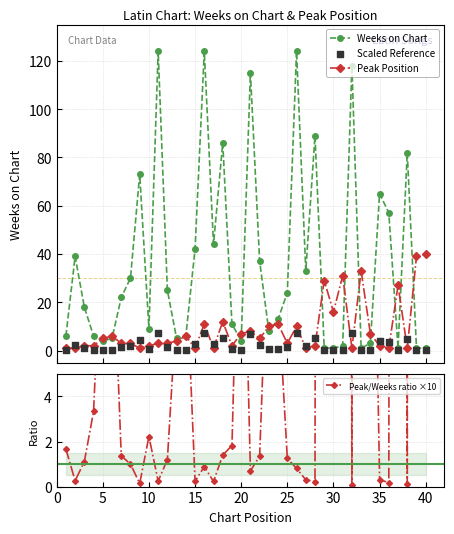

True or false: Peak Position has more than 0 points higher than both neighbors.

True